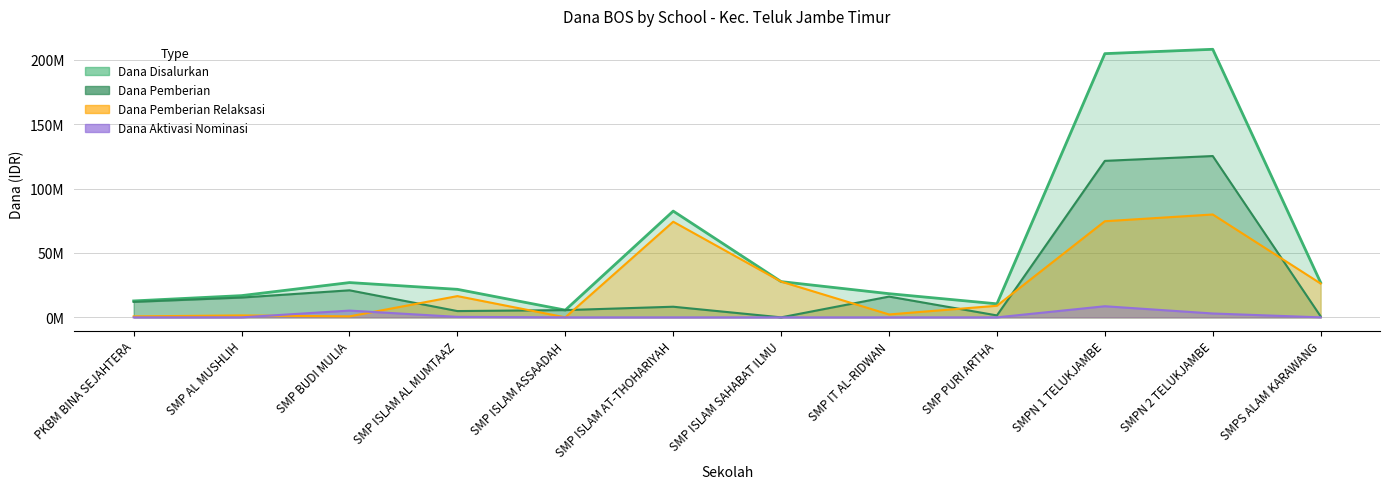

How many lines are shown in the chart?

4